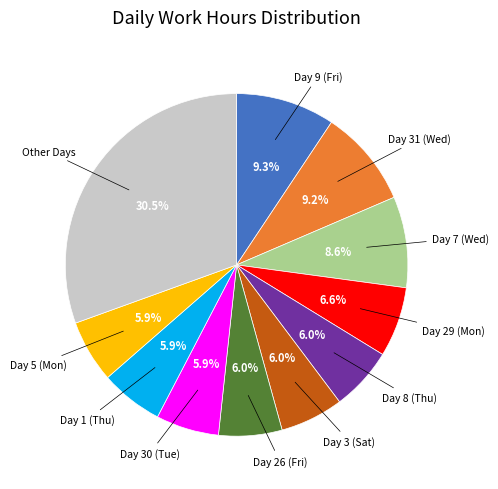

How many segments does this pie chart have?

11